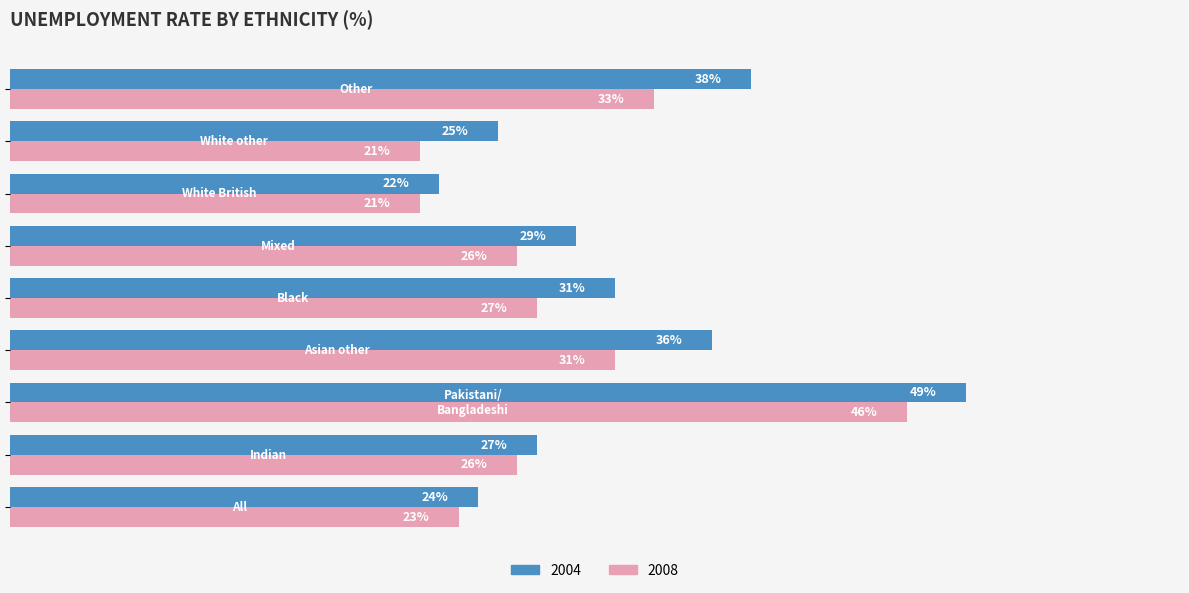

List the series in order of their overall mean, highest first.

2004, 2008